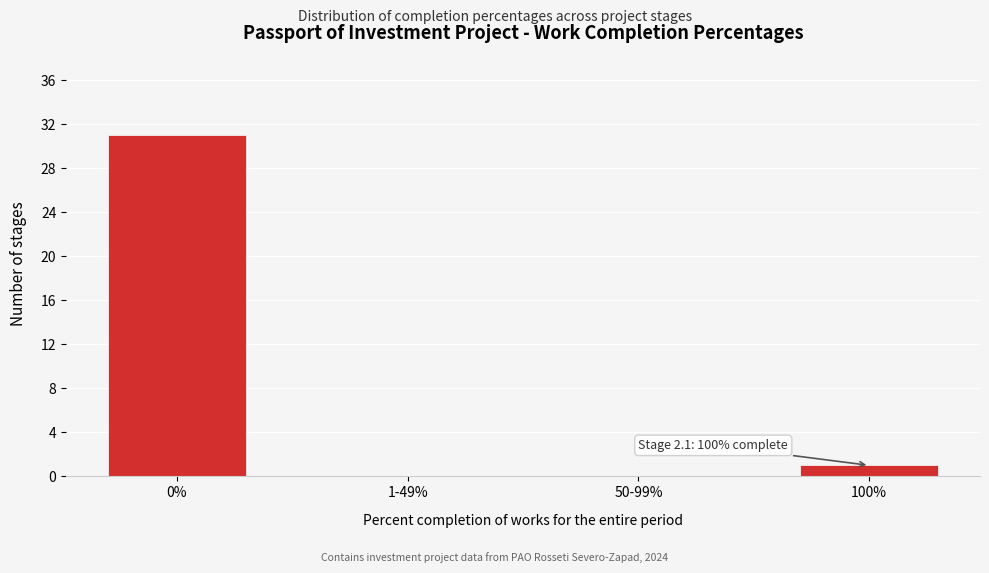

Reading left to right, extract all data points from this chart.

0%=31	1-49%=0	50-99%=0	100%=1